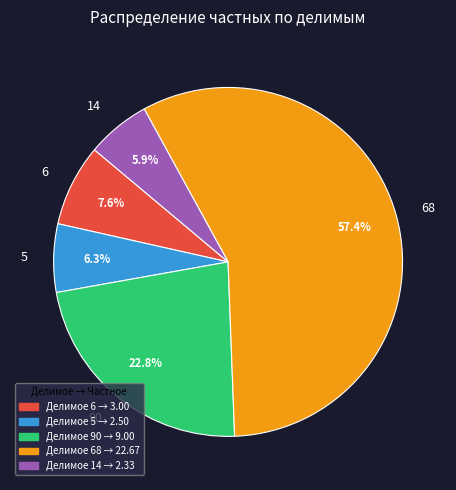

To the nearest percent, what is the difference between the 5 and 68 slice percentages?

51%